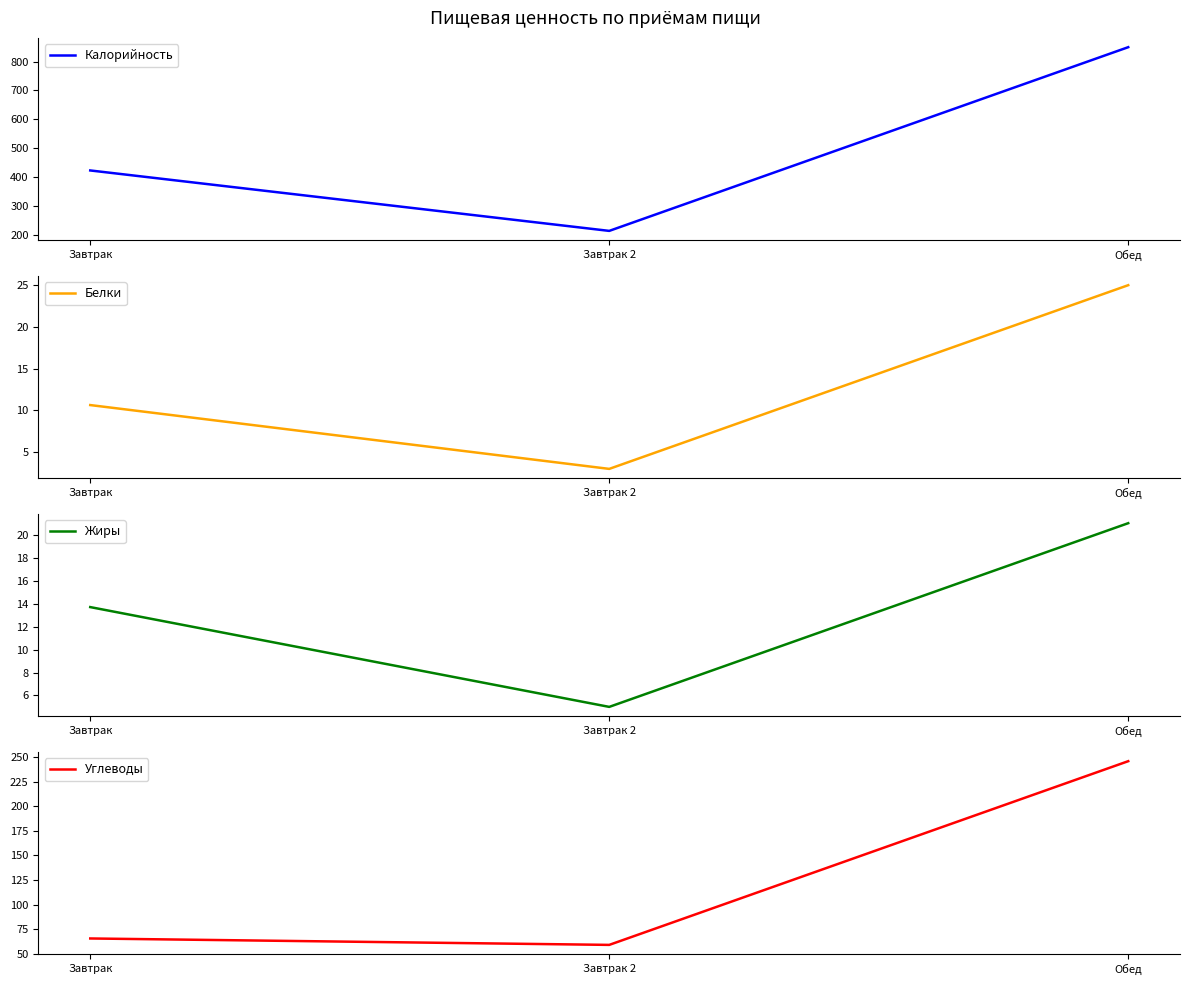

At which label does Жиры first exceed 13?

Завтрак